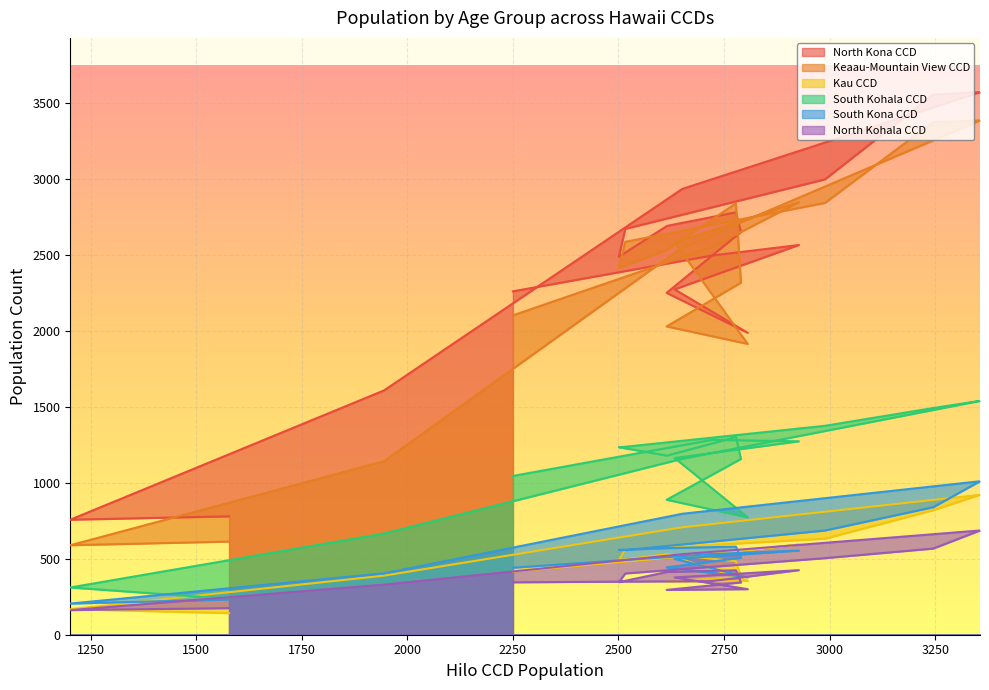

The value of North Kona CCD at 55-59 is 2997. True or false?

True